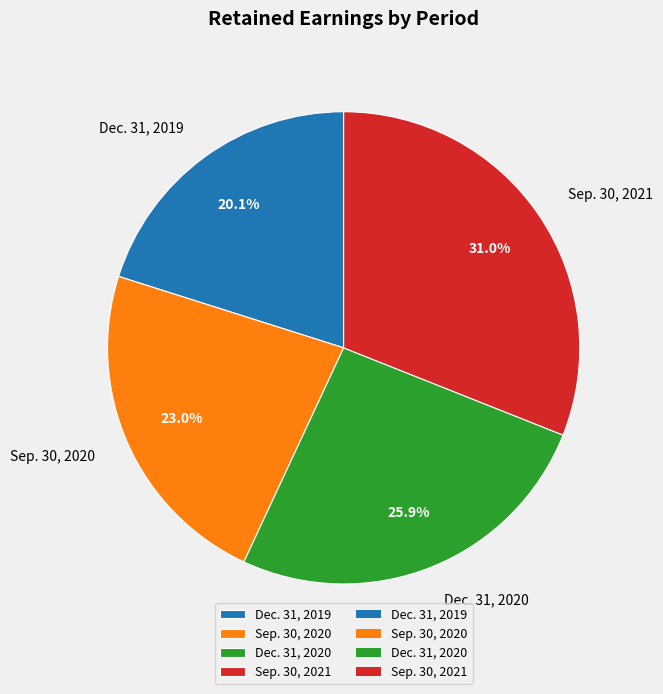

What is the largest slice in the pie chart?

Sep. 30, 2021